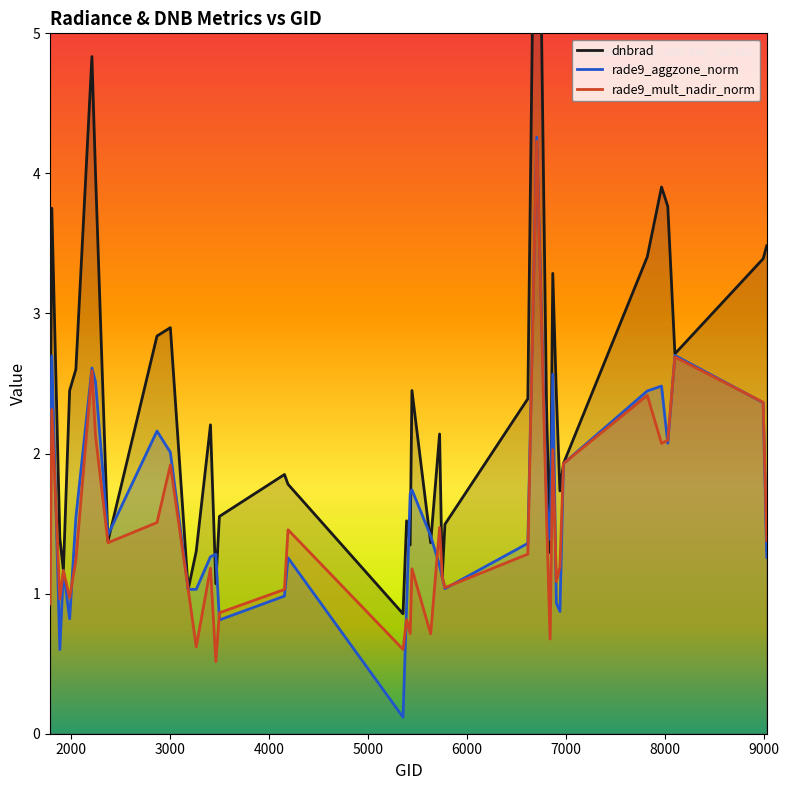

Reading right to left, transcribe all the data shown in this chart.

dnbrad: 3.5	3.4	2.7	3.8	3.9	3.4	1.9	1.7	2.4	3.3	1.3	2.3	7.6	2.4	1.5	1.1	2.1	1.4	2.5	1.3	1.5	0.9	1.8	1.9	1.6	1.1	2.2	1.3	1.0	2.9	2.8	1.4	4.0	4.8	2.6	2.4	1.2	1.4	3.8	1.8
rade9_aggzone_norm: 1.3	2.4	2.7	2.1	2.5	2.4	1.9	0.9	0.9	2.6	1.4	1.7	4.3	1.4	1.0	1.1	1.2	1.4	1.7	1.7	0.9	0.1	1.3	1.0	0.8	1.3	1.3	1.0	1.0	2.0	2.2	1.4	2.5	2.6	1.5	0.8	1.2	0.6	2.7	1.6
rade9_mult_nadir_norm: 1.4	2.4	2.7	2.1	2.1	2.4	1.9	1.2	1.1	2.0	0.7	1.5	4.2	1.3	1.0	1.1	1.5	0.7	1.2	0.7	0.8	0.6	1.5	1.0	0.9	0.5	1.2	0.6	1.0	1.9	1.5	1.4	2.1	2.6	1.2	1.0	1.2	1.0	2.3	0.9